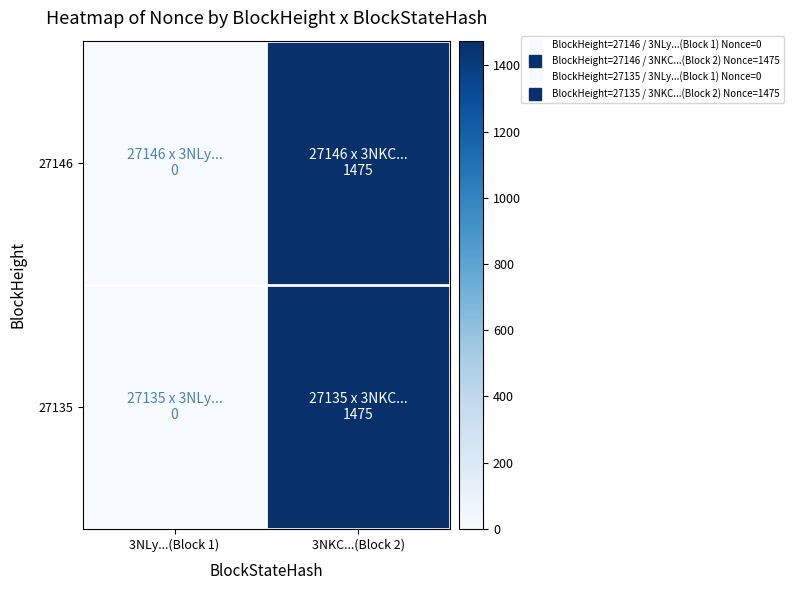

Between 3NLy...(Block 1) and 3NKC...(Block 2), which is larger?

3NKC...(Block 2)